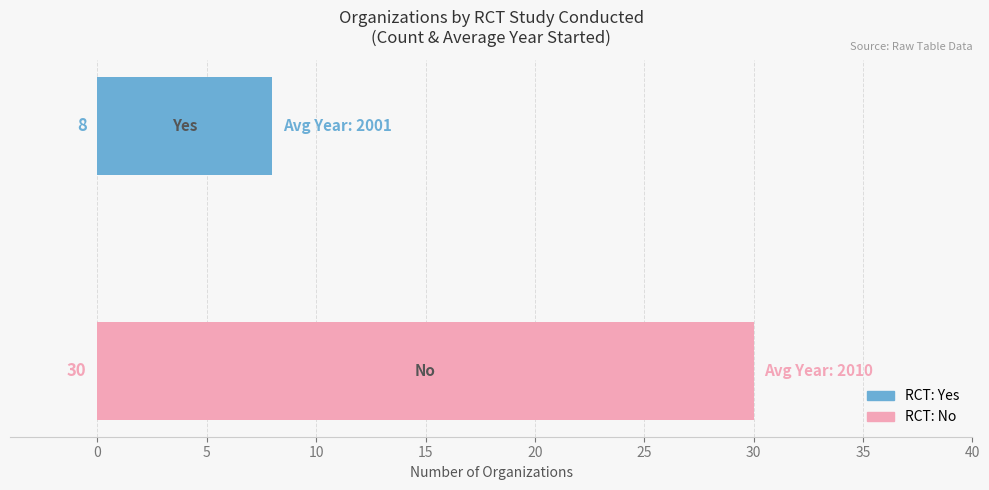

What is the maximum value shown in the chart?

30